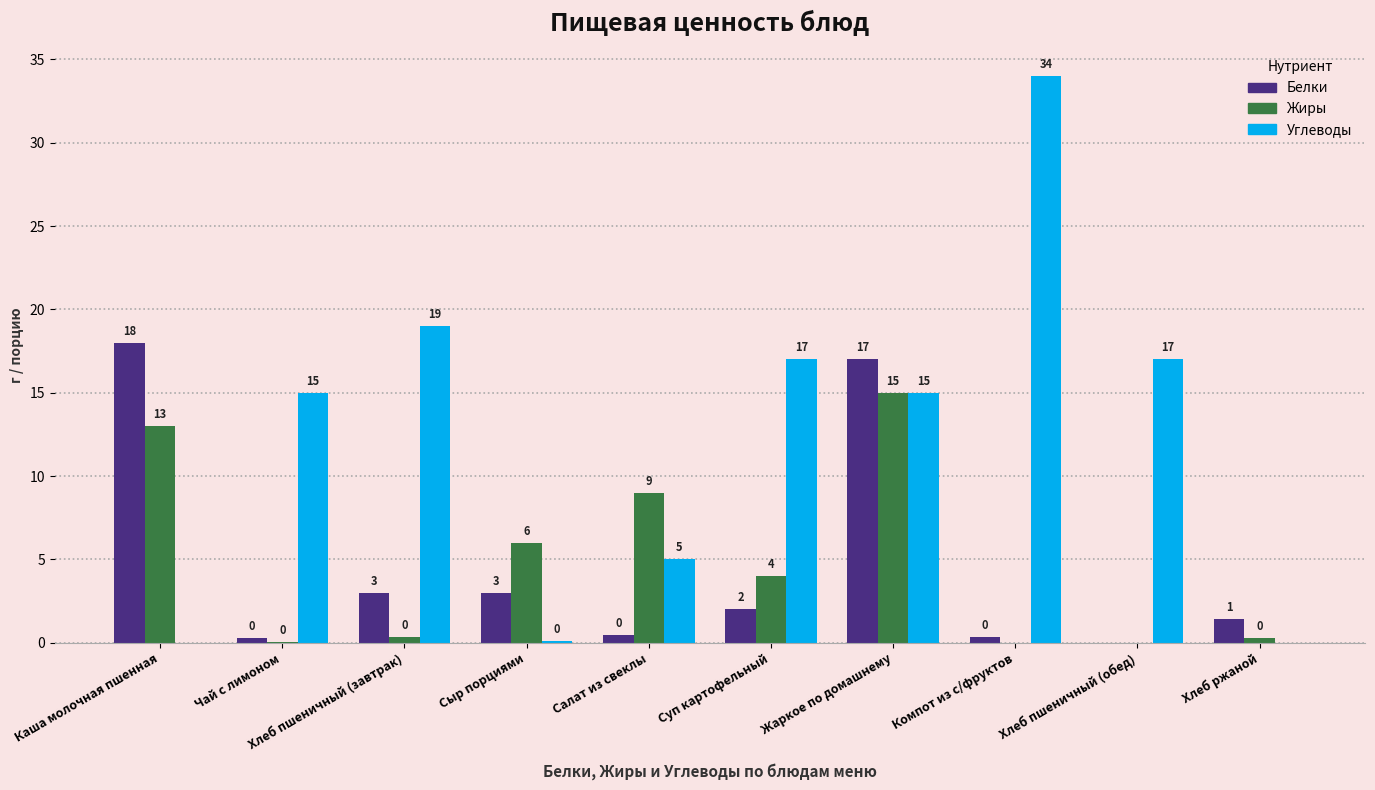

Where does the Белки series first go above 2?

Каша молочная пшенная